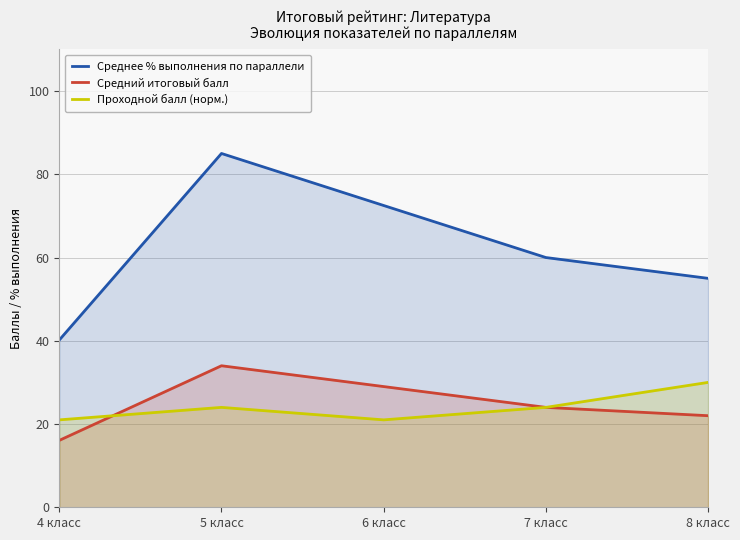

At which category is the sum across all series the highest?

5 класс